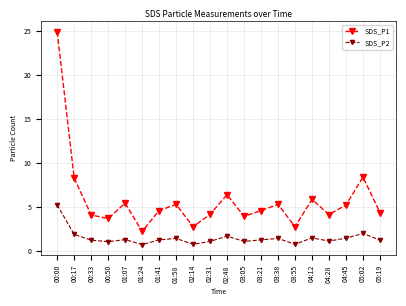

How many series are shown in this chart?

2